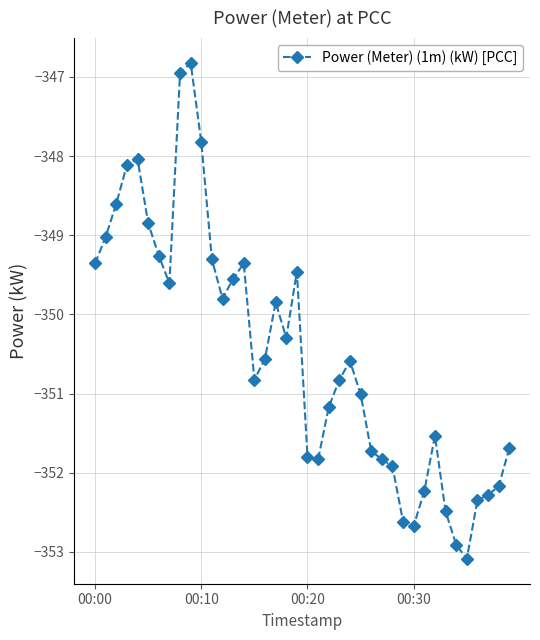

True or false: the data has more than 1 interior local peaks.

True